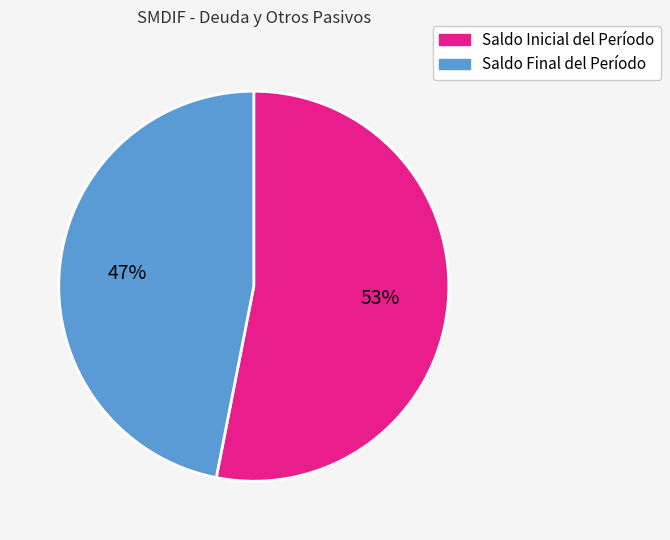

Combined, do Saldo Final del Período and Saldo Inicial del Período account for over 50%?

Yes